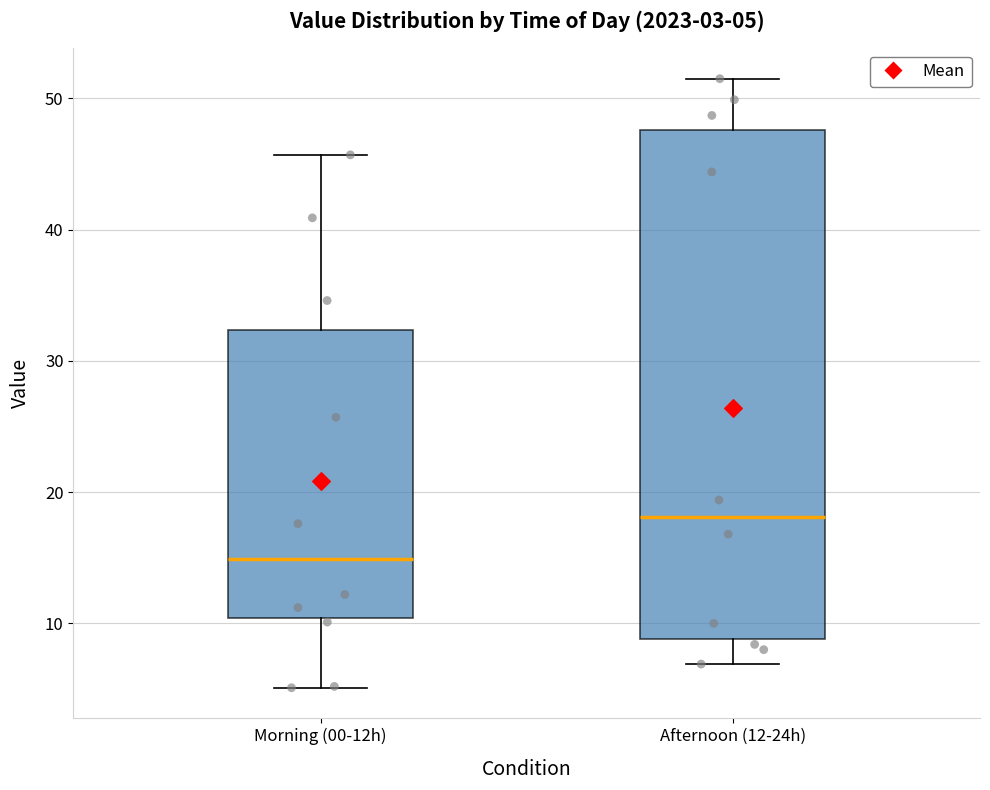

Which box is the tallest, from its lower edge to its upper edge?

Afternoon (12-24h)